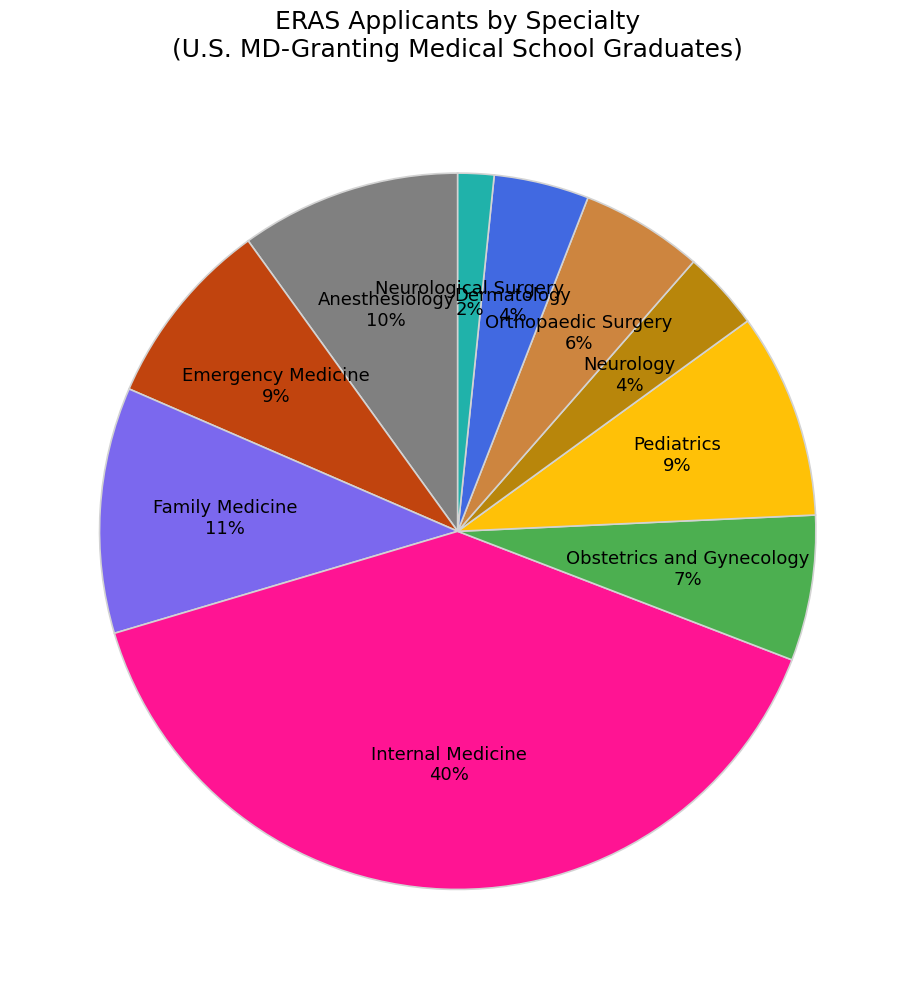

To the nearest percent, what percentage of the pie is Obstetrics and Gynecology?

7%